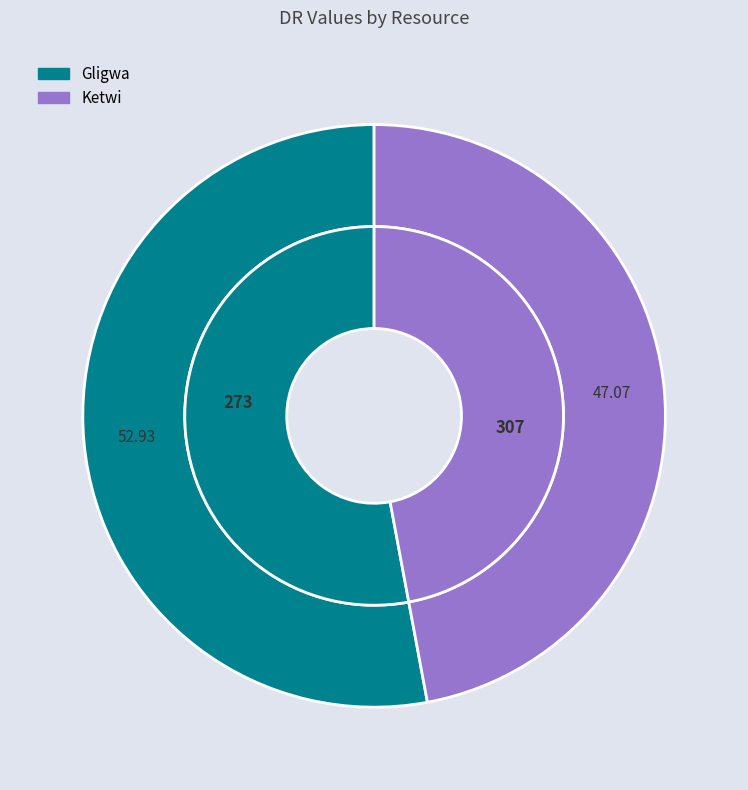

Which has a higher value, Ketwi or Gligwa?

Gligwa